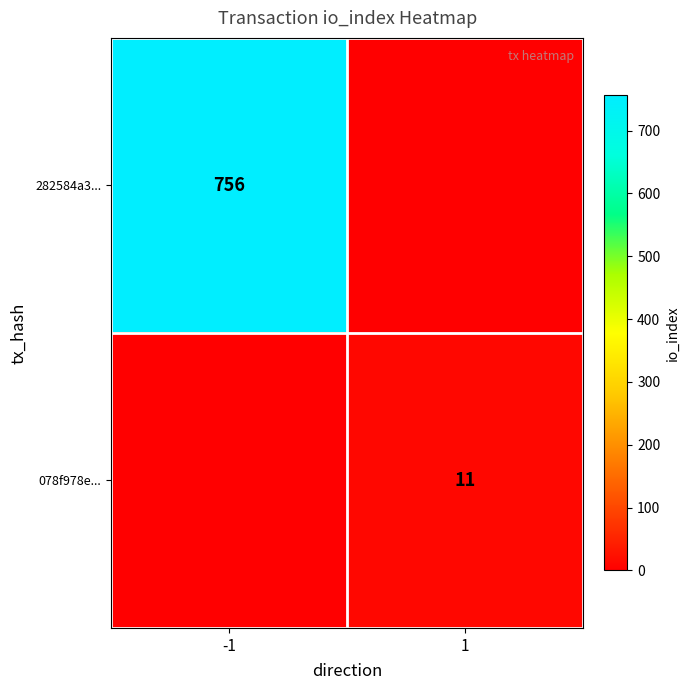

True or false: 282584a3... has a value of 756 at -1.

True